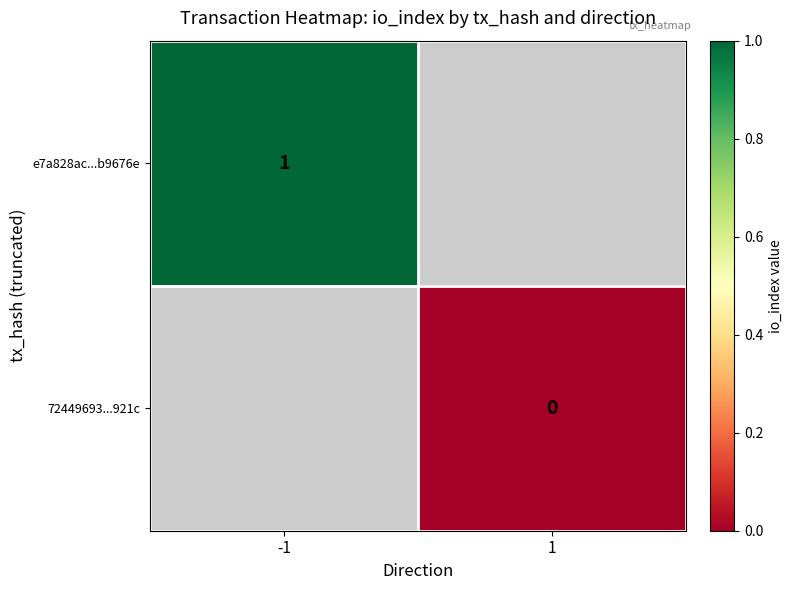

How many values in e7a828ac...b9676e are above zero?

1